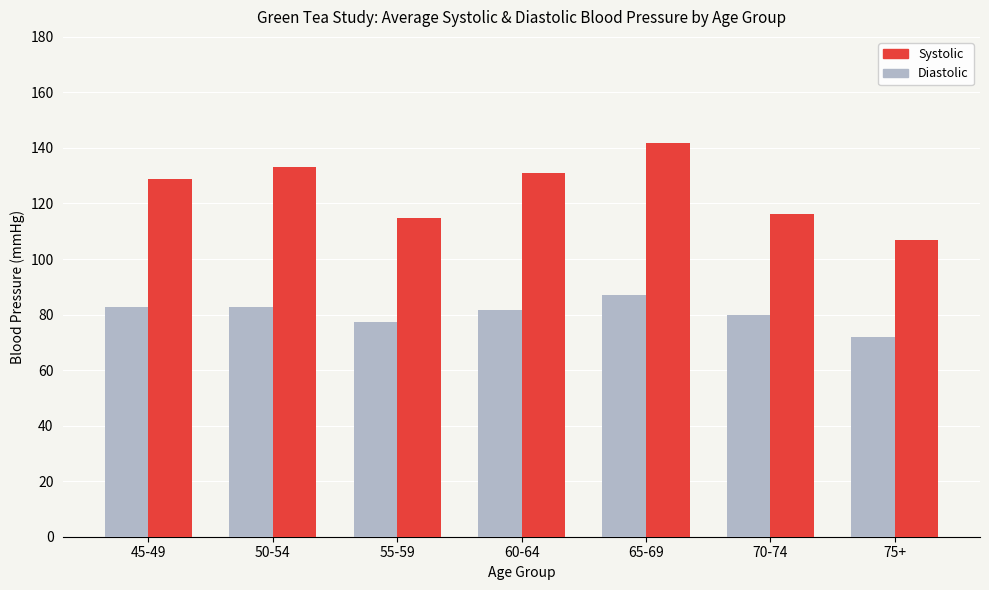

How many series are shown in this chart?

2